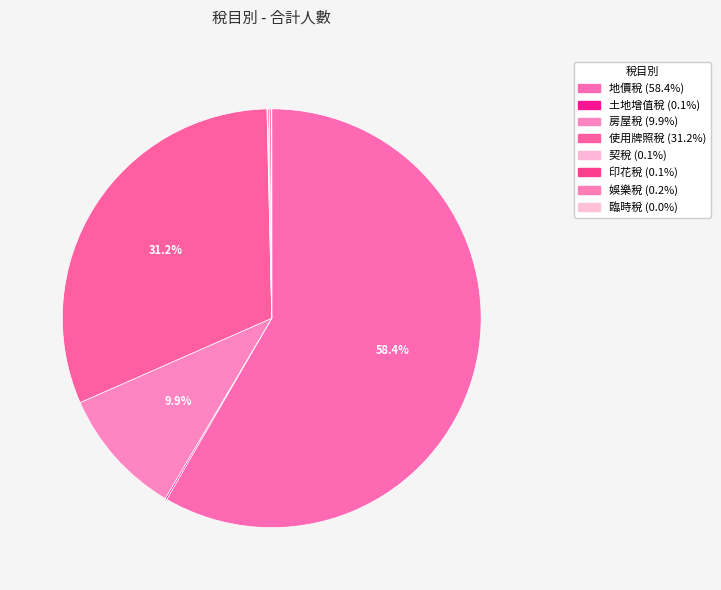

How much of the chart is everything except 地價稅?

41.6%